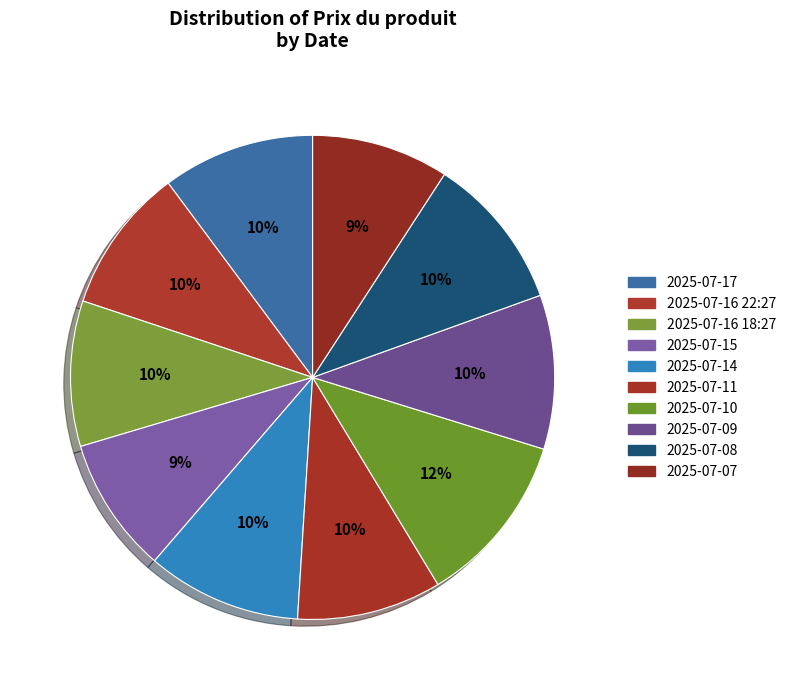

What is the change in value from 2025-07-16 22:27 to 2025-07-14?

+0.2